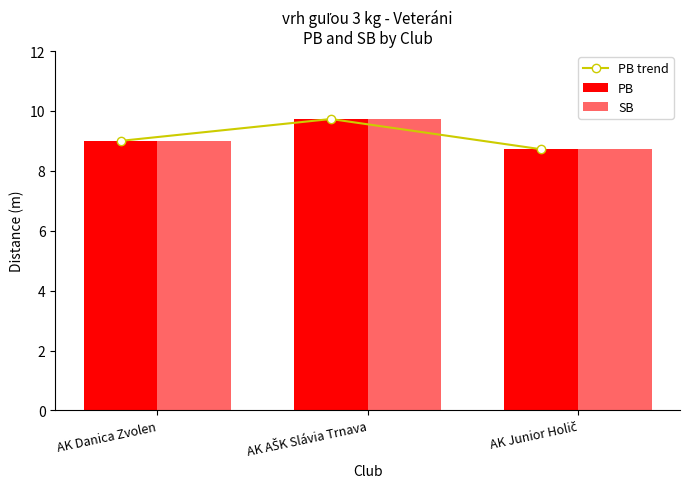

Does the chart contain stacked bars?

No